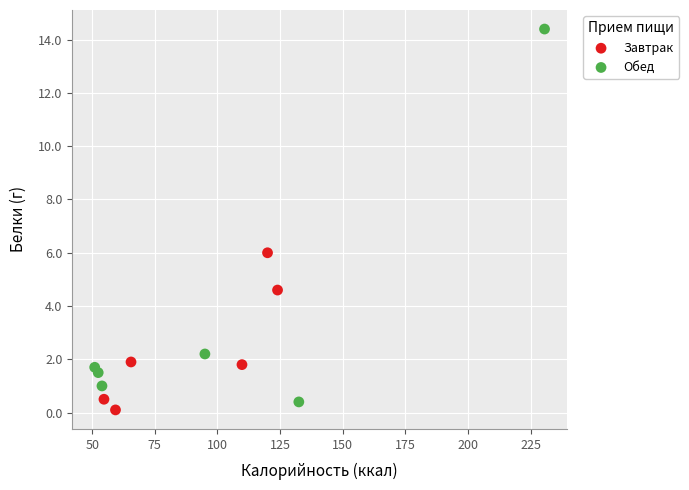

What are all the series names shown in the legend?

Завтрак, Обед